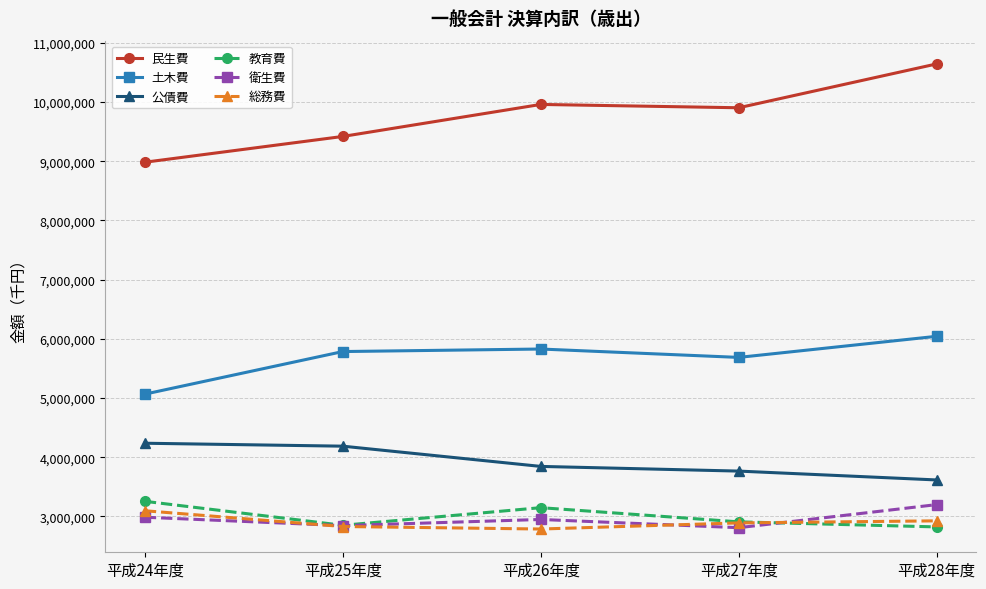

Which category has the lowest value in the 公債費 series?

平成28年度